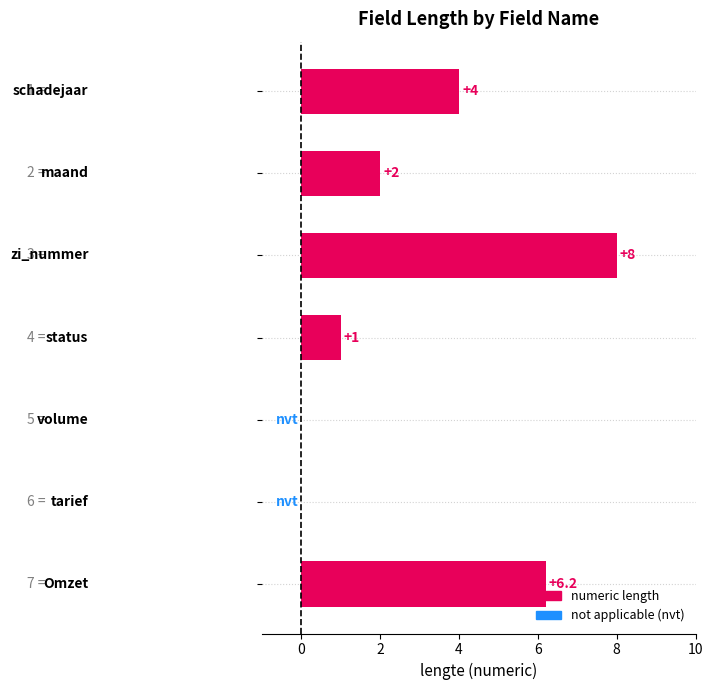

What is the maximum value shown in the chart?

8.0